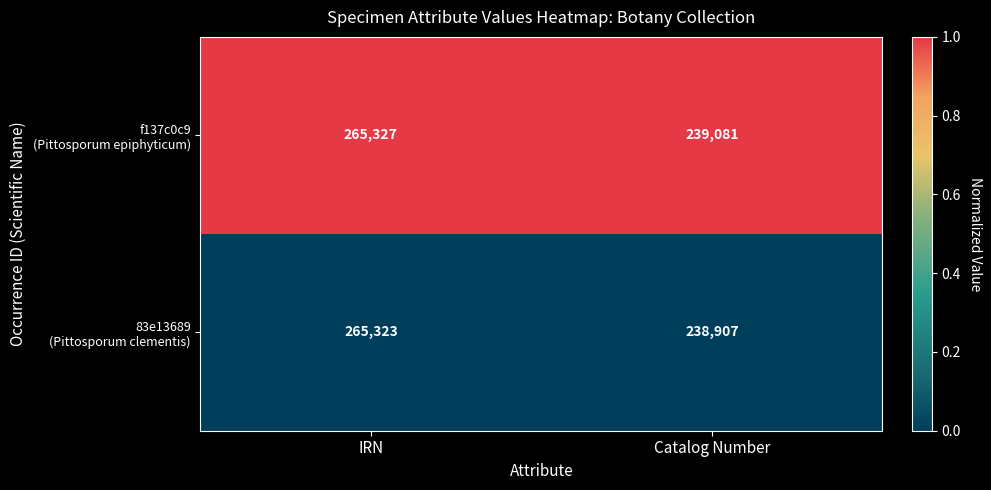

Which category has the highest value across all series?

IRN